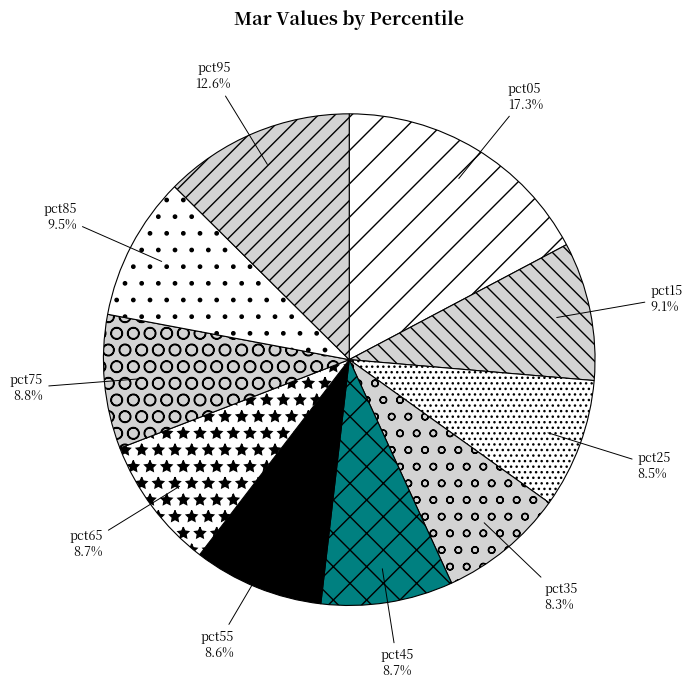

Does pct65 represent more than half of the total?

No